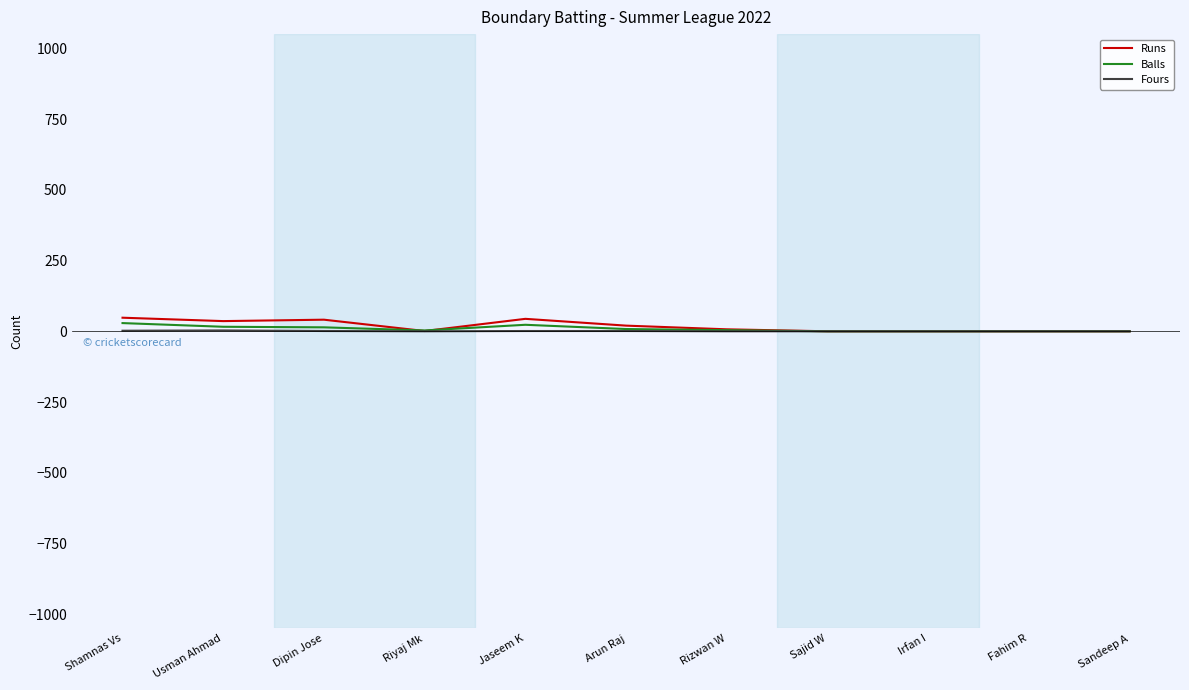

What is the difference between the highest and lowest values at Rizwan W?

7